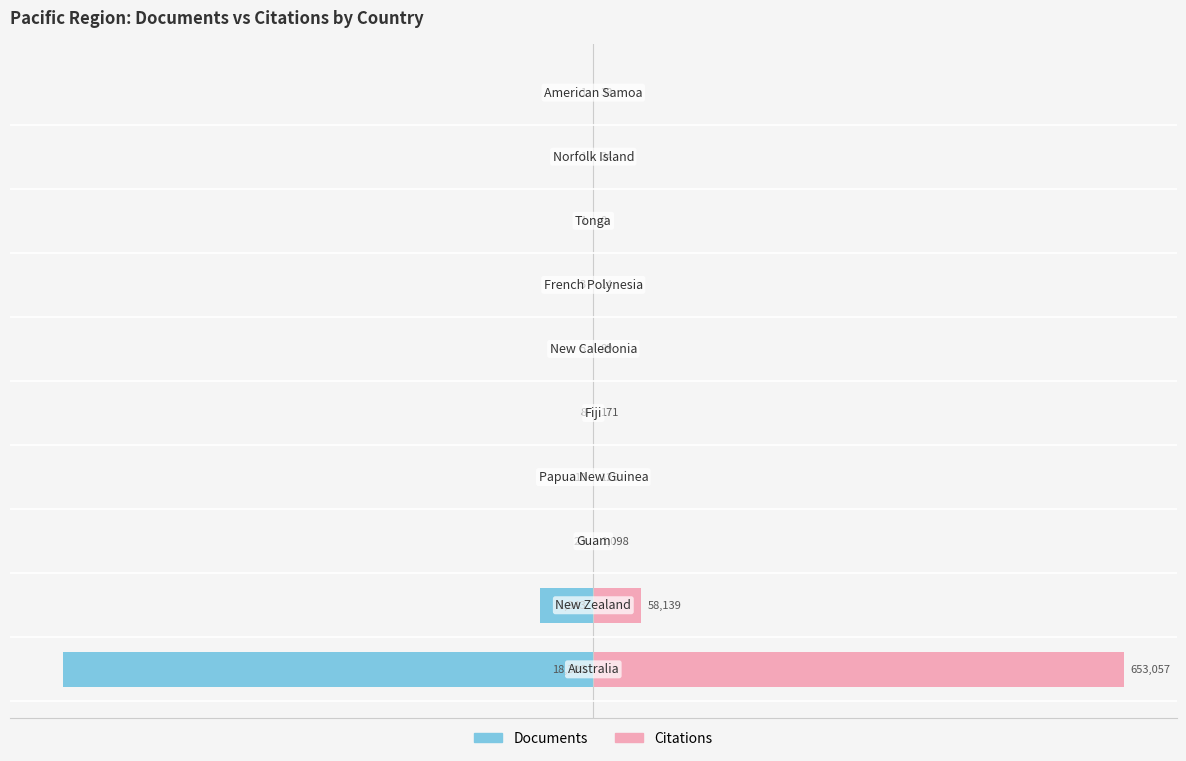

Which series has the largest total across all categories?

Citations